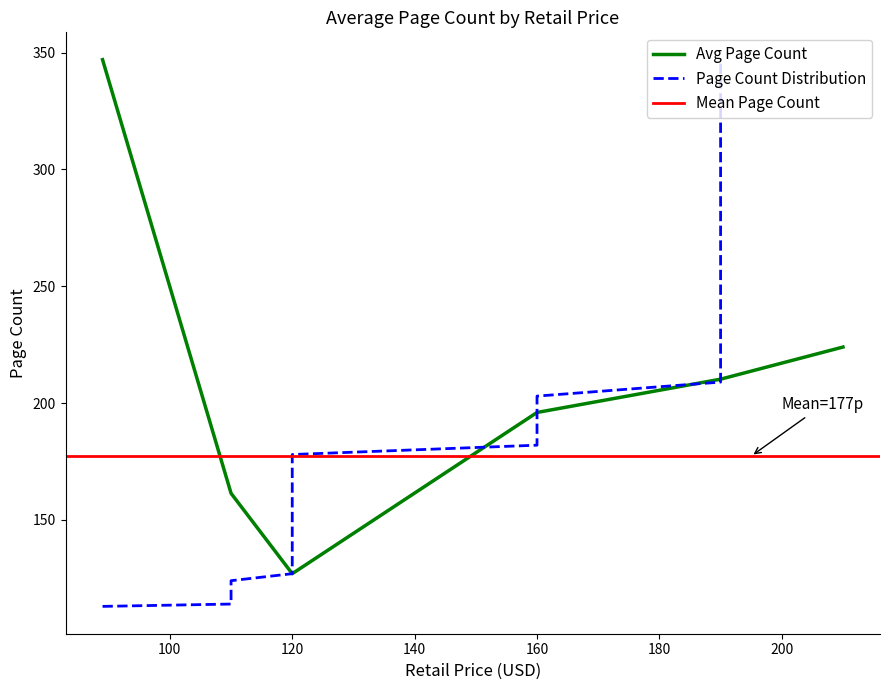

What is the lowest value of the Avg Page Count series?

127.0